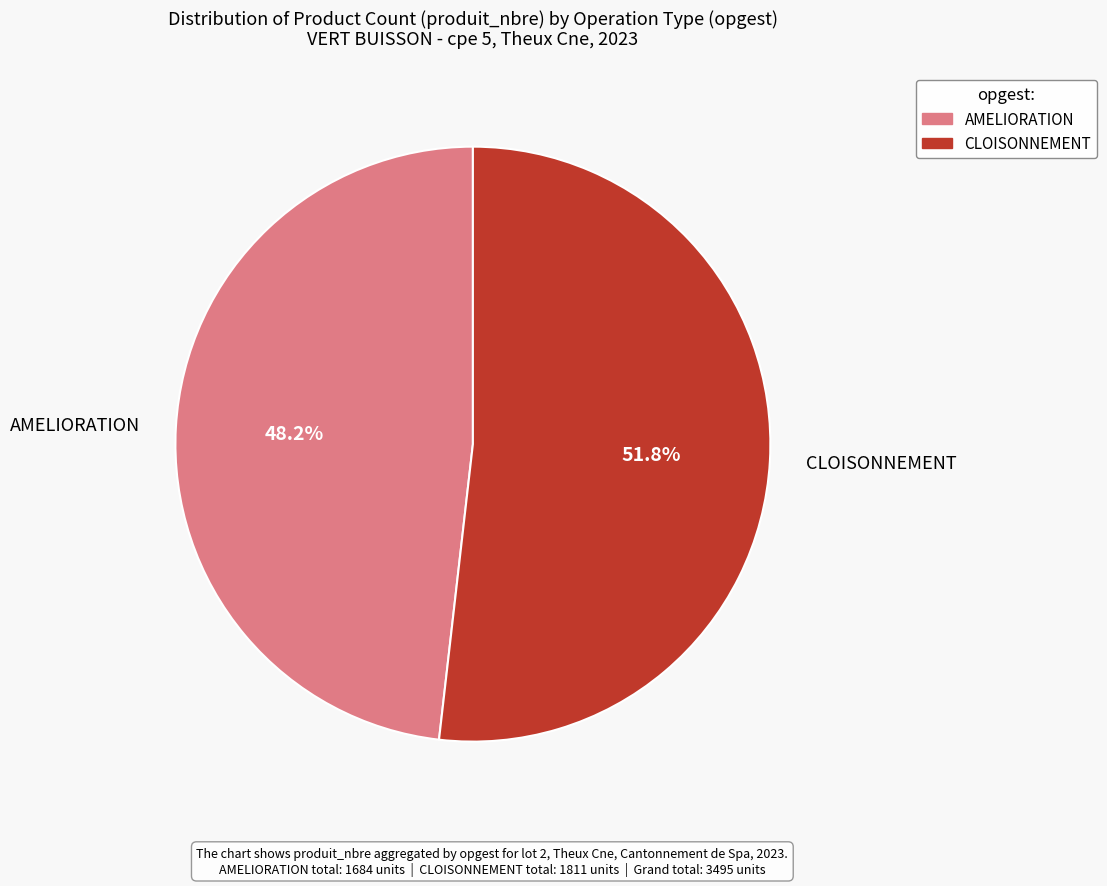

What is the smallest slice in the pie chart?

AMELIORATION